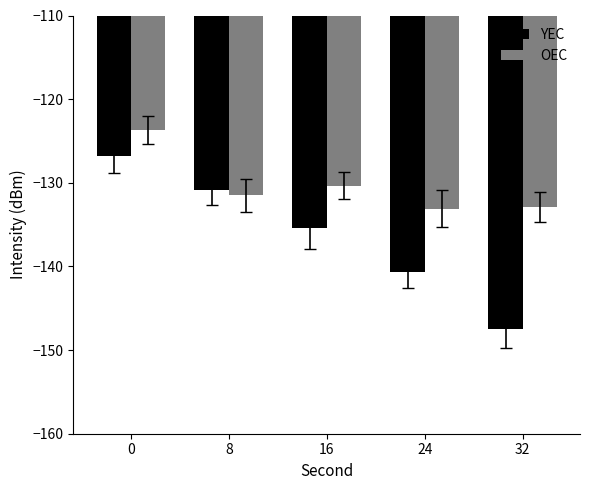

How many bars are there in total?

10